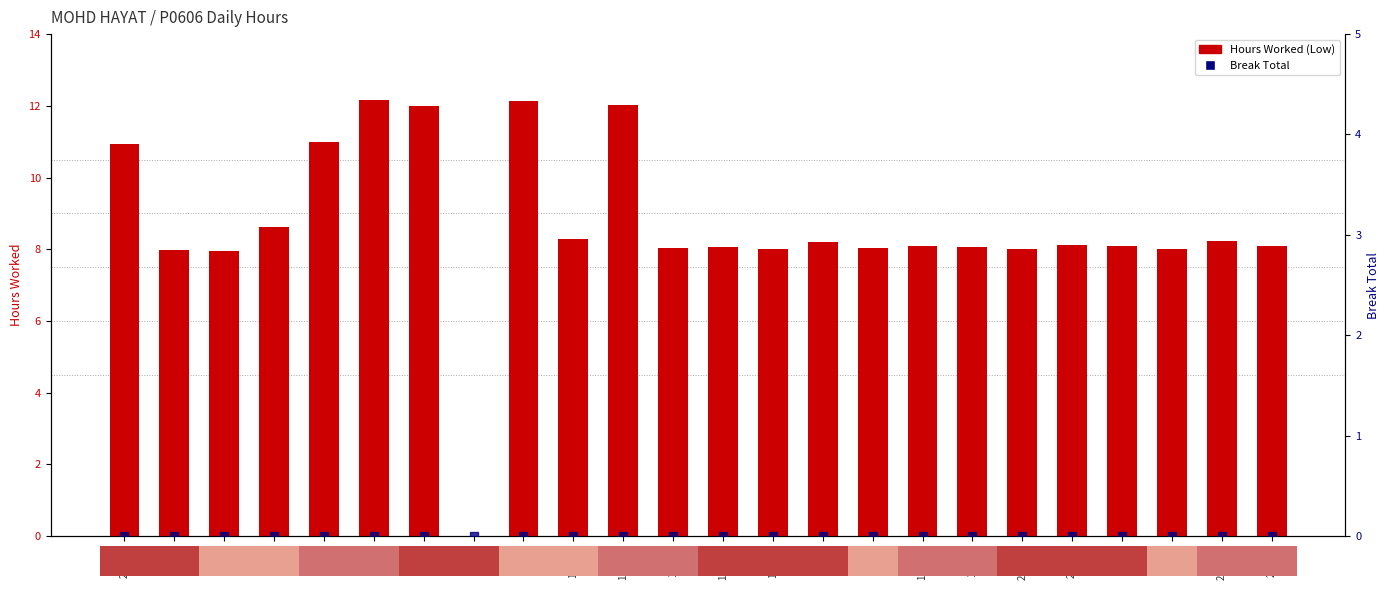

Is the value of Break Total at 15-Fri greater than the value of Hours Worked at 3-Sun?

No